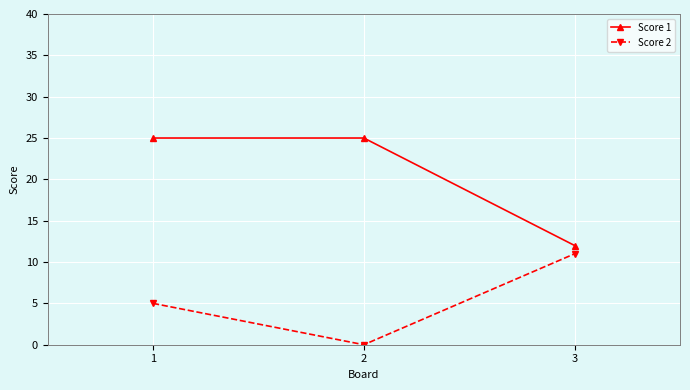

What is the maximum value shown in the chart?

25